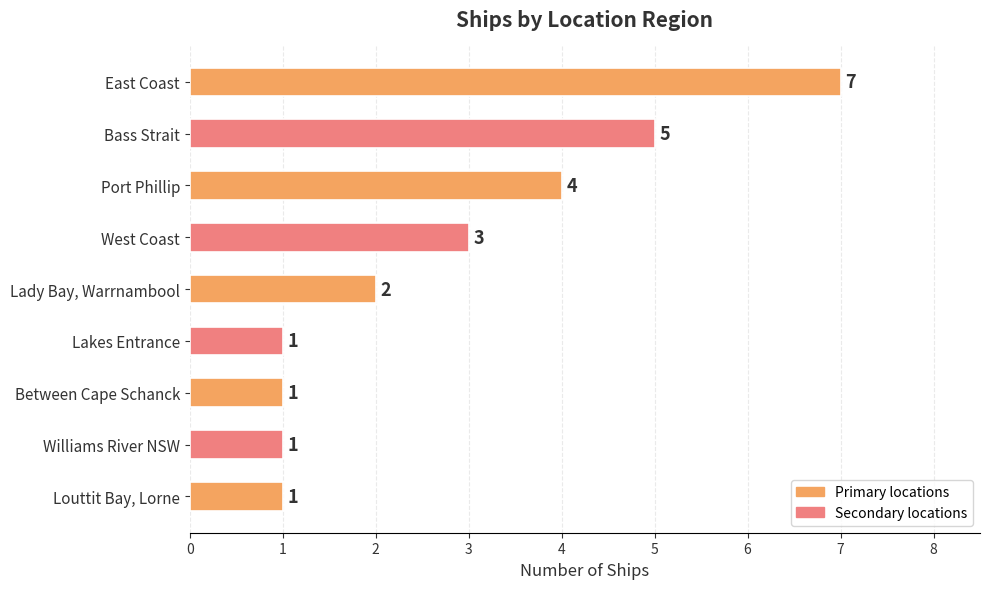

True or false: the data shows 7 at Bass Strait.

False